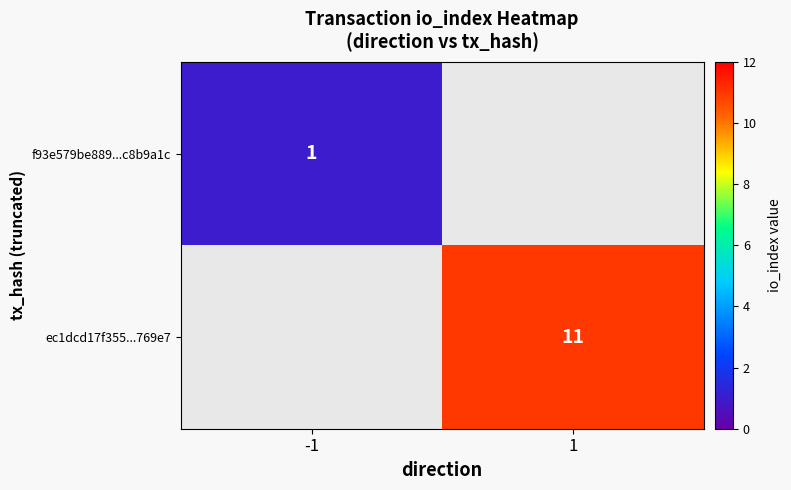

The value of ec1dcd17f355...769e7 at 1 is 18. True or false?

False